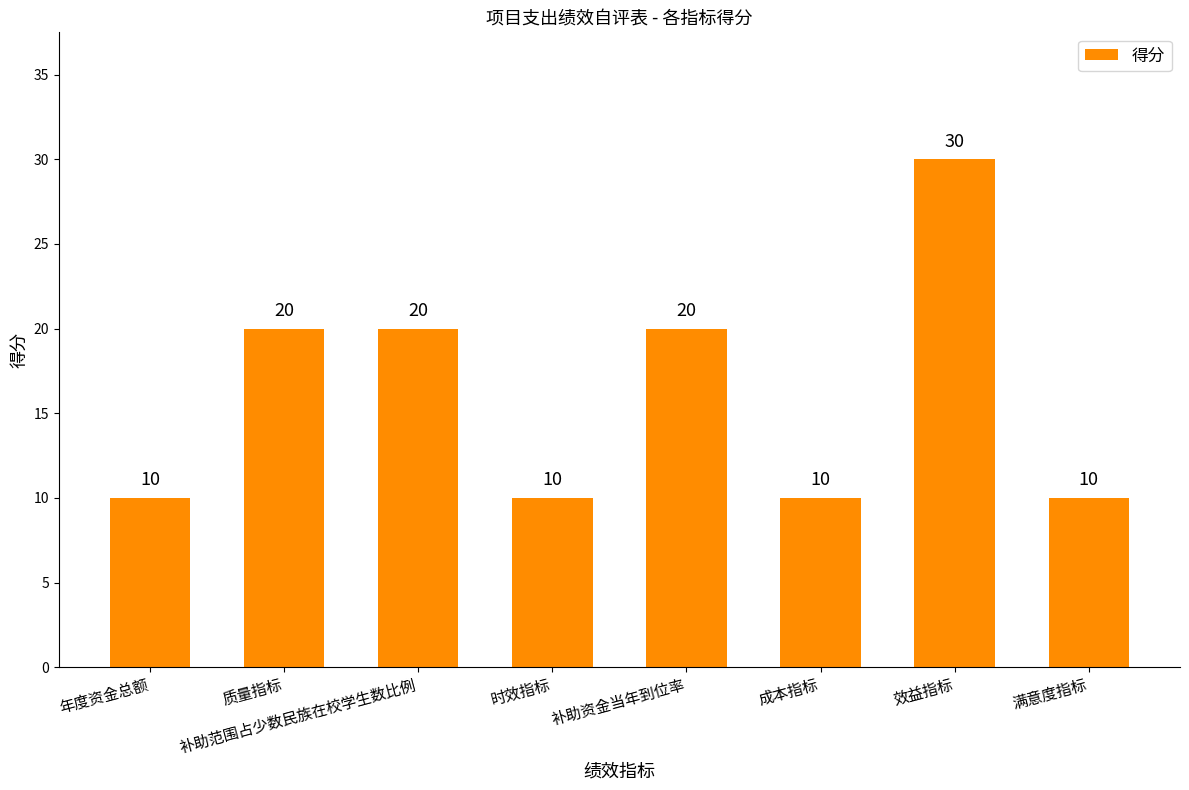

What is the sum of all values?

130